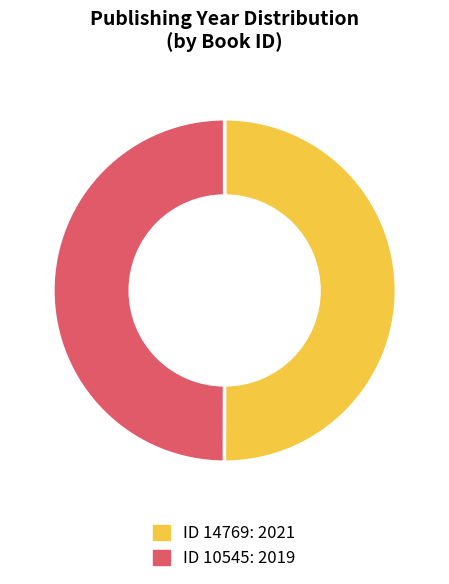

Which category has the smallest portion of the pie?

10545